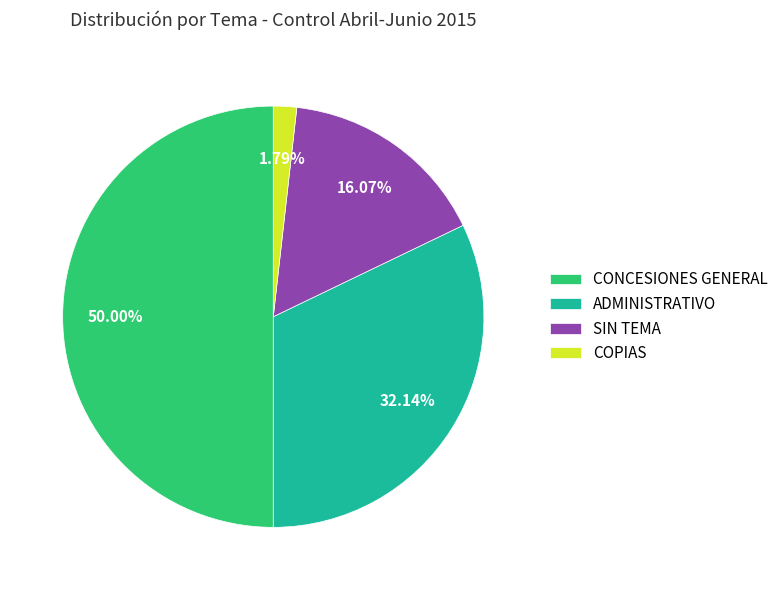

Approximately how many times larger is the value at ADMINISTRATIVO compared to COPIAS?

18.0